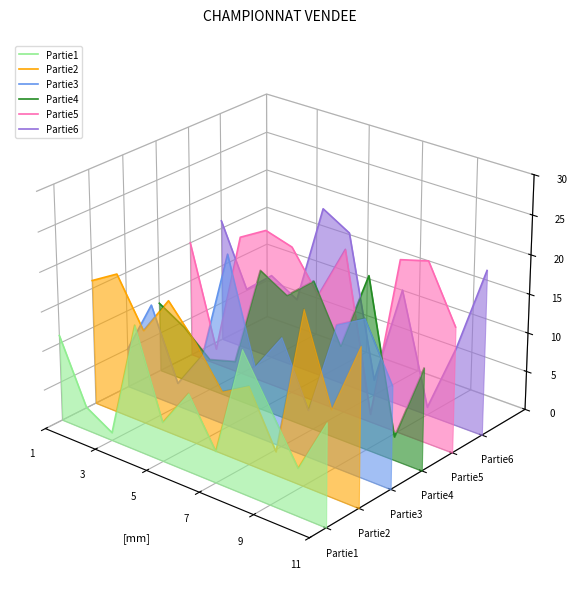

At how many categories does at least one series exceed 0?

11